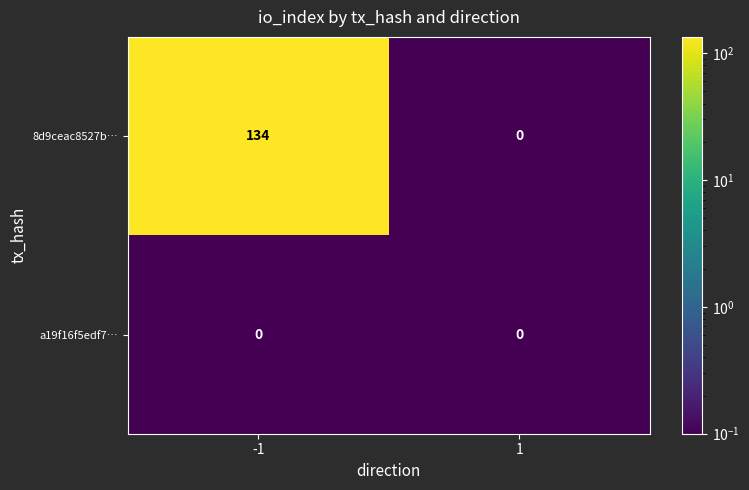

What is the sum of all 8d9ceac8527b… values?

134